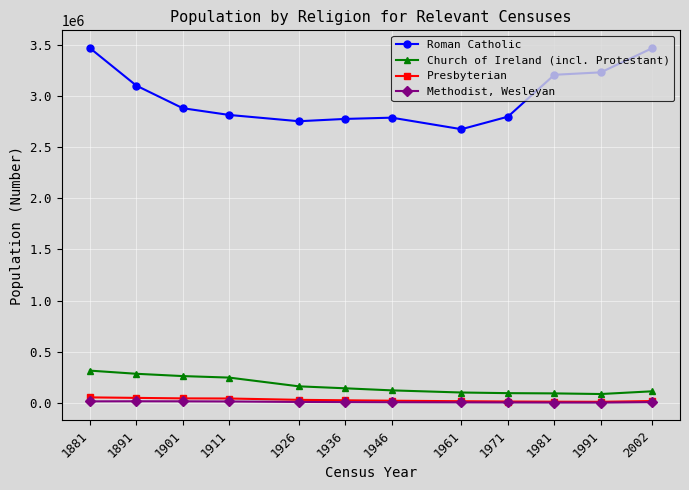

Does the chart have visible grid lines?

Yes